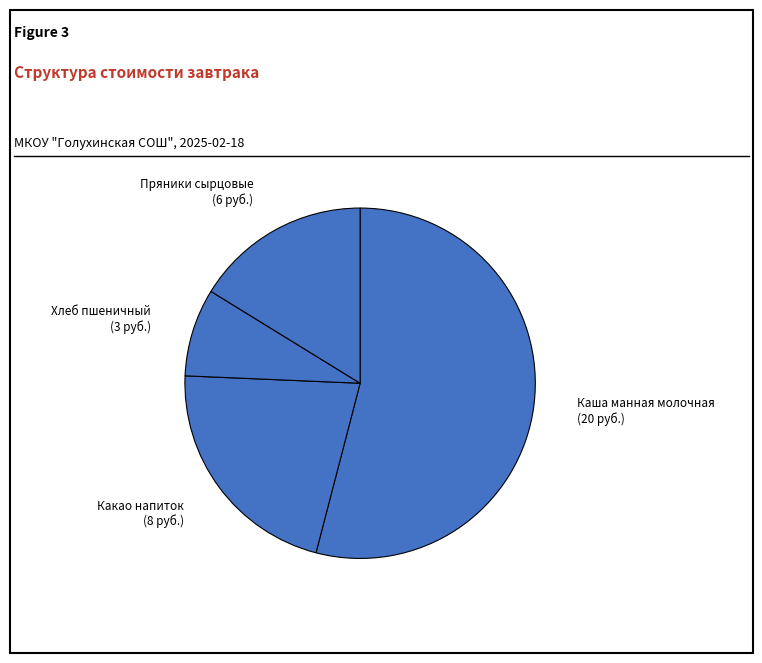

Is it true that Хлеб пшеничный is 1% of the pie?

False